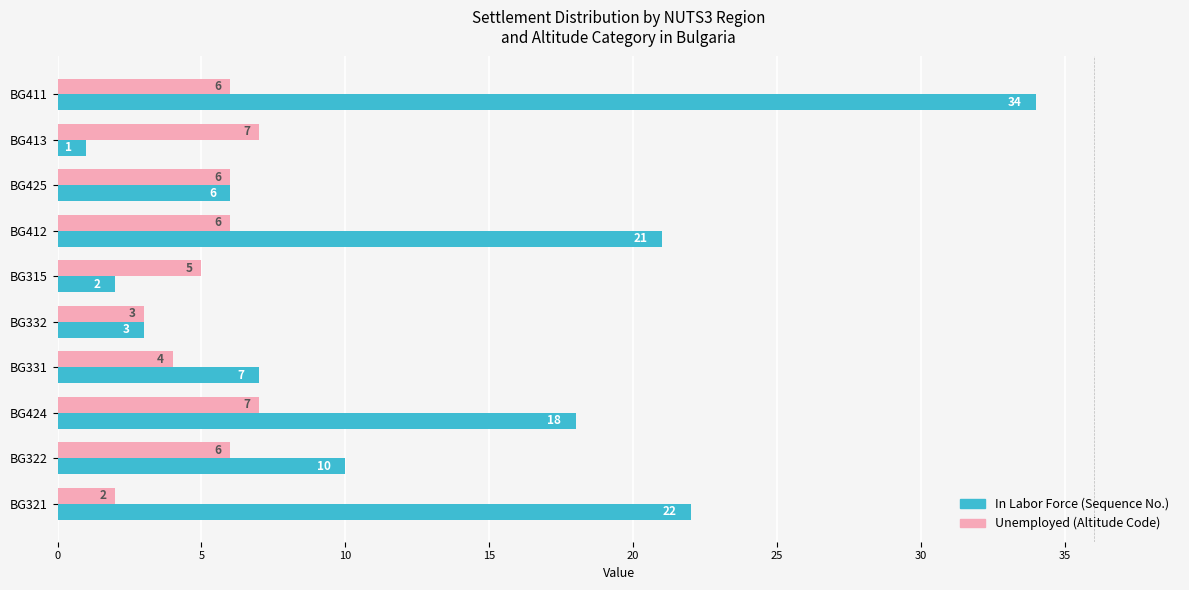

What is the sum of the In Labor Force (Sequence No.) values at BG413 and BG424?

19